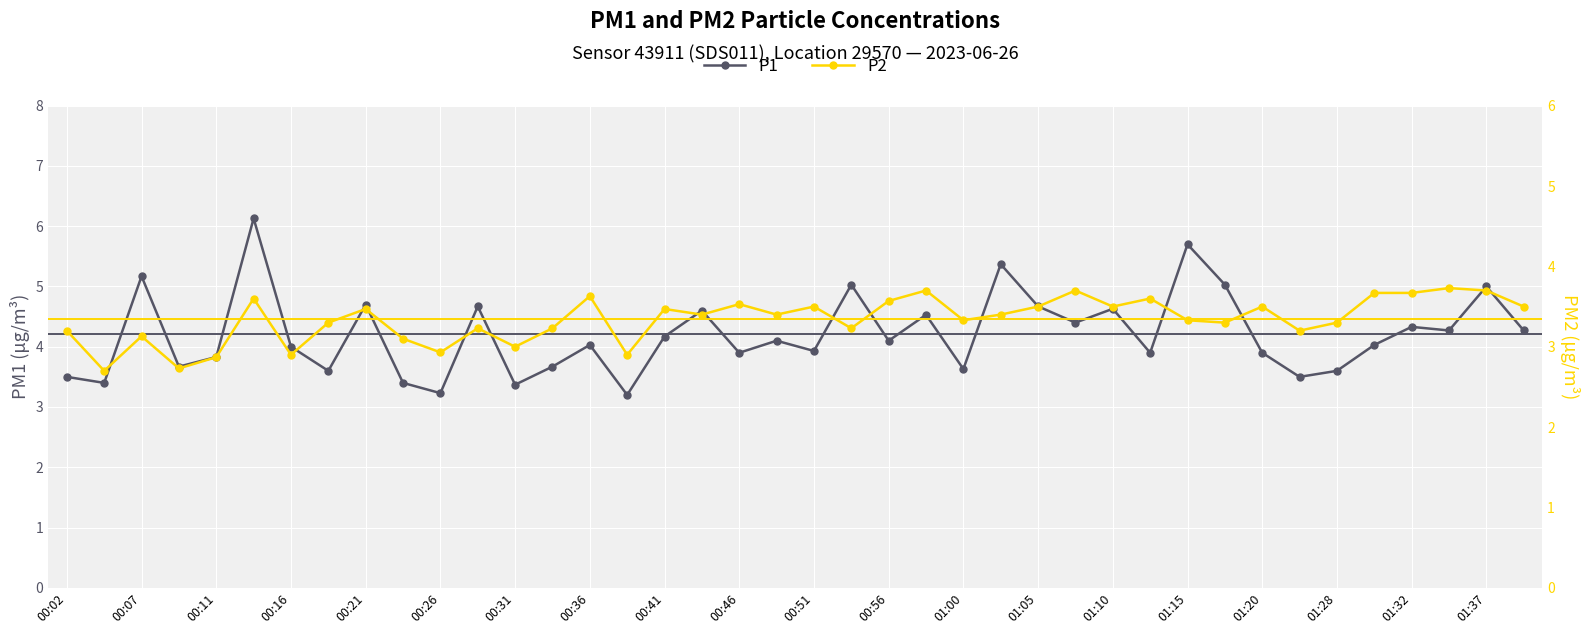

Is the value of P1 at 29 greater than the value of P2 at 25?

Yes